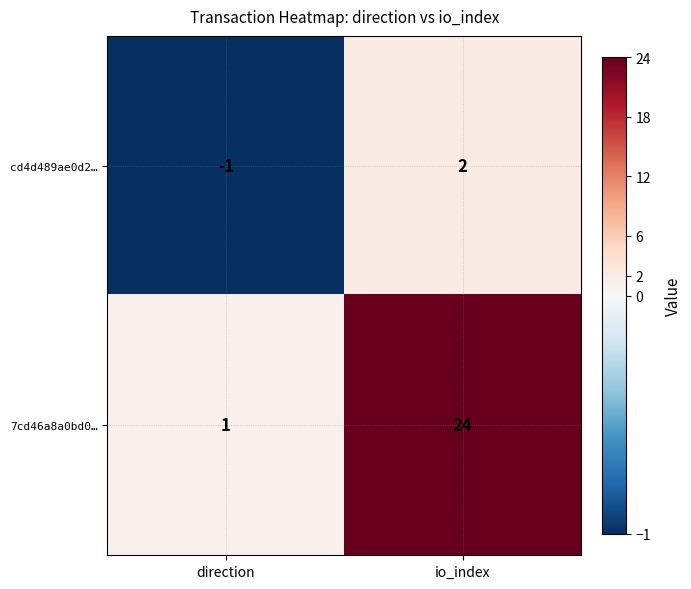

What is the difference between the maximum and minimum values in the cd4d489ae0d2… series?

3